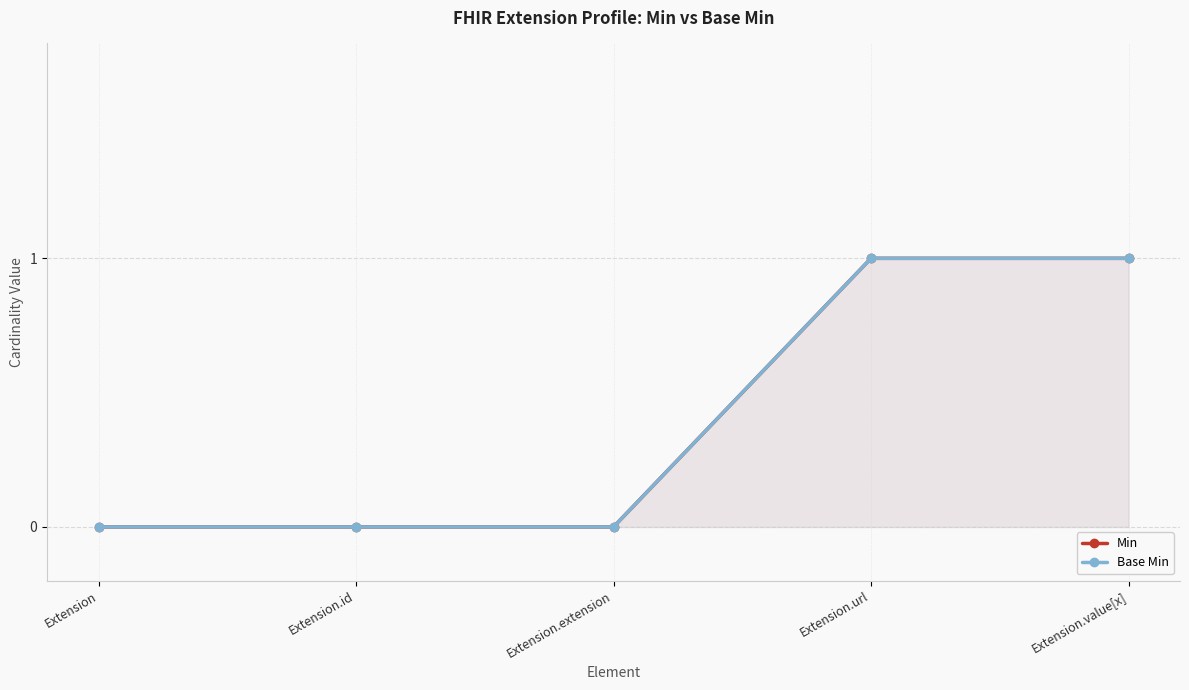

What is the sum of the Min values at Extension.extension and Extension.url?

1